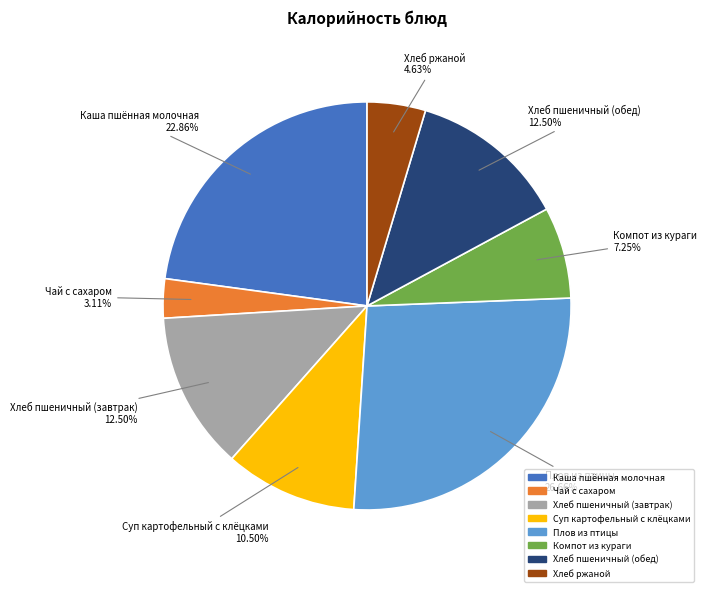

Count the number of slices in the pie.

8